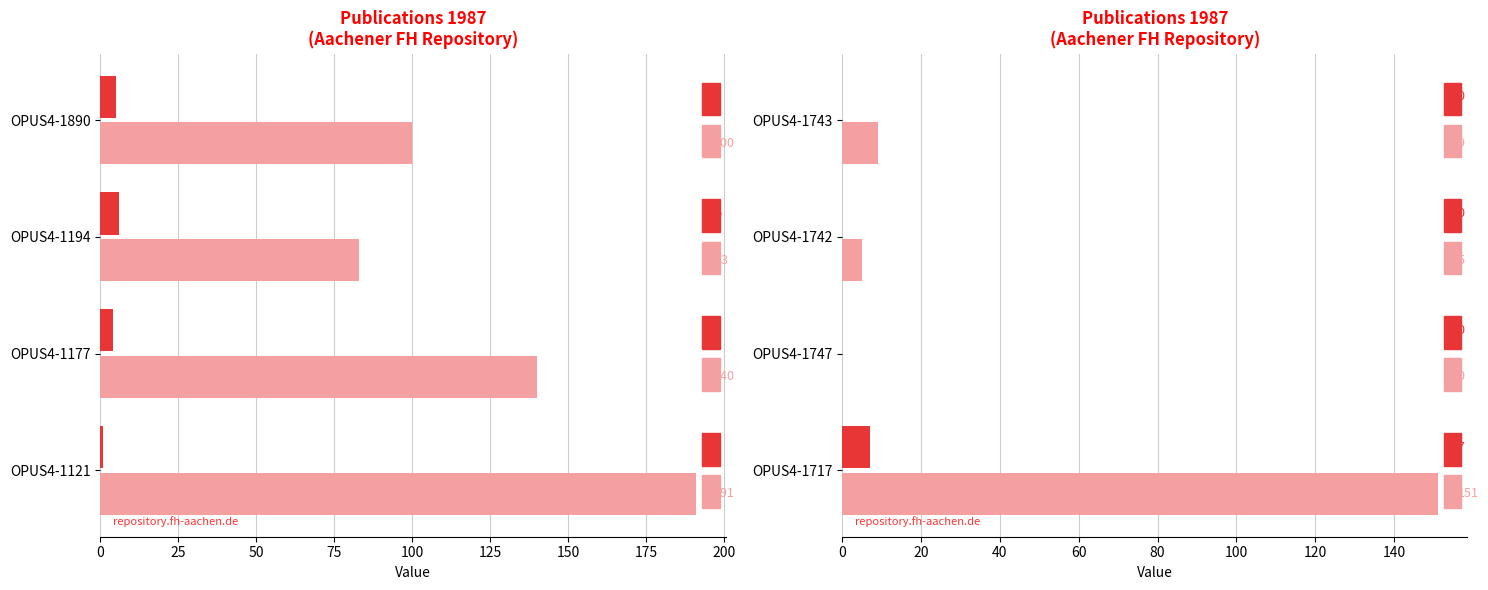

What is the highest value of the Seitenzahl series?

7